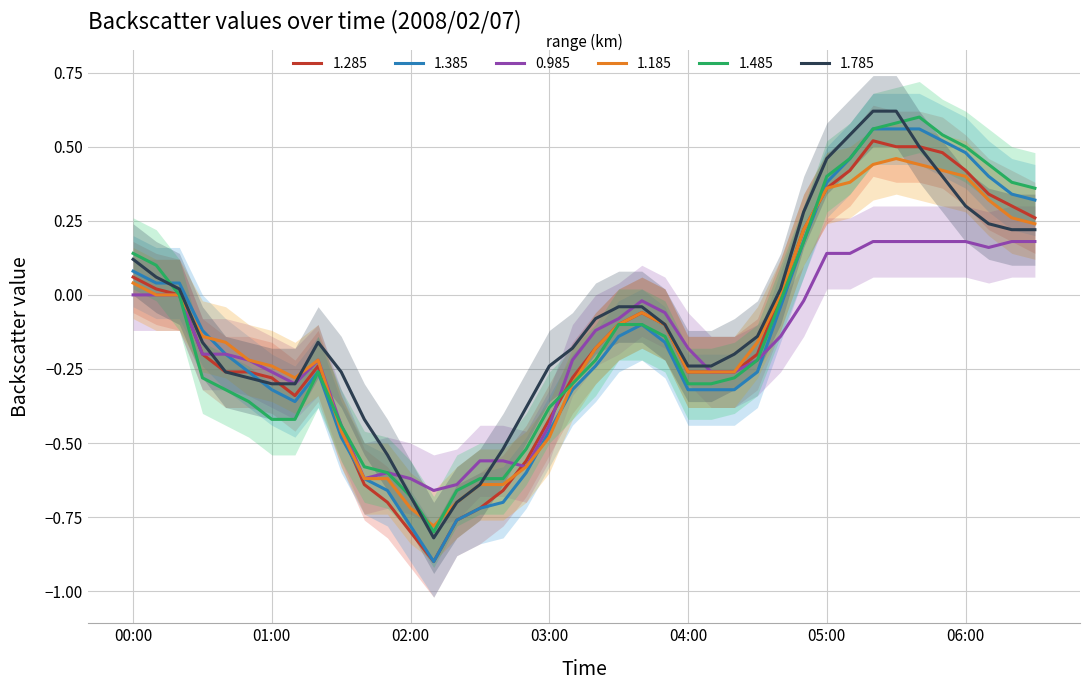

What is the lowest value of the 1.285 series?

-0.9